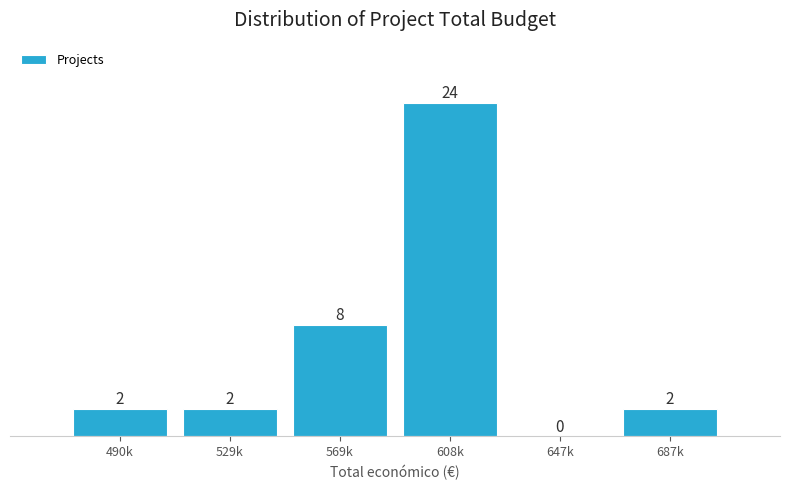

Reading right to left, extract all data points from this chart.

687k=2	647k=0	608k=24	569k=8	529k=2	490k=2